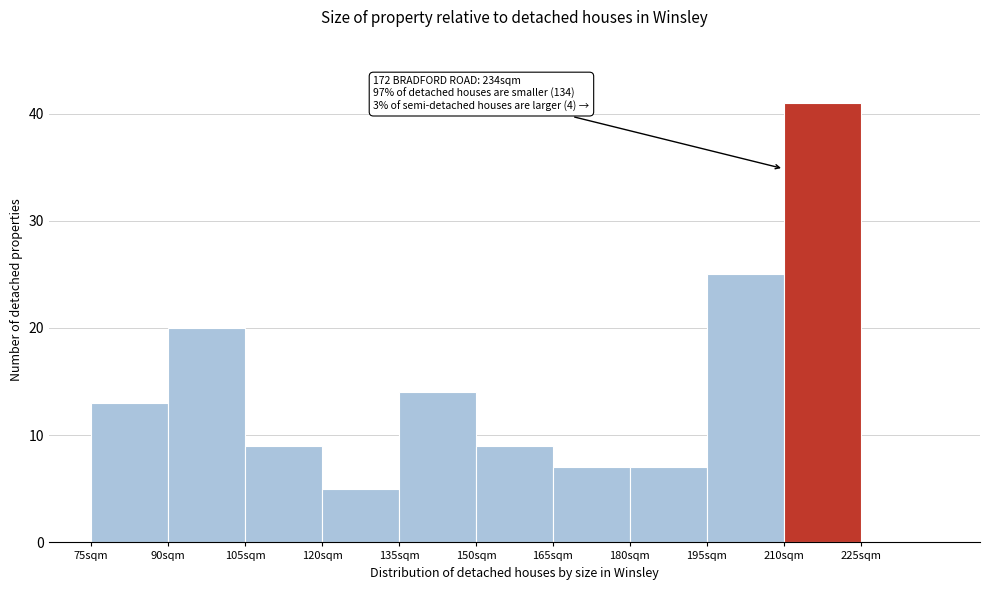

Over which range of the x-axis is the bar tallest?

210 to 225